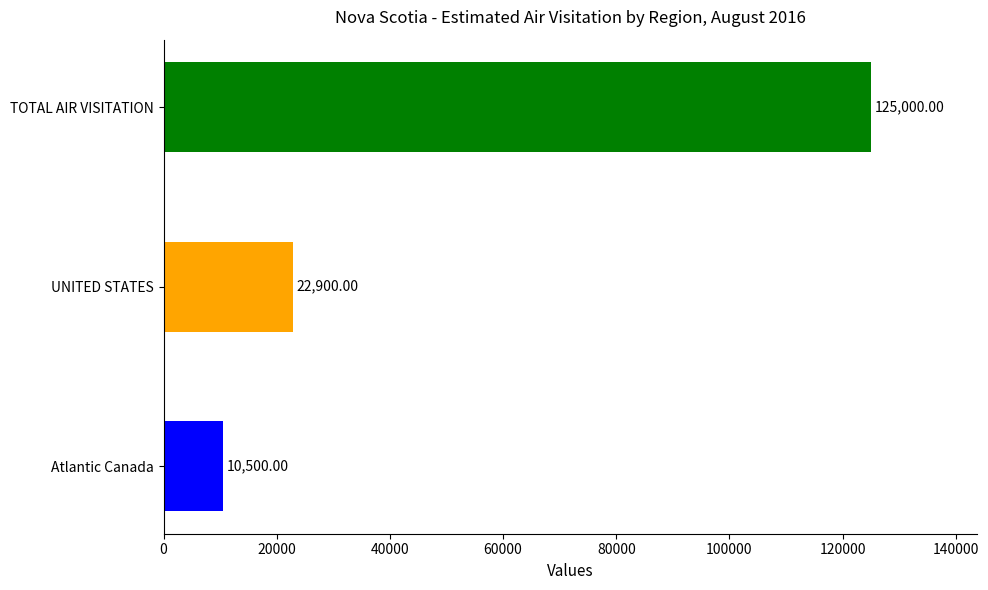

List the labels in order of value, smallest first.

Atlantic Canada, UNITED STATES, TOTAL AIR VISITATION